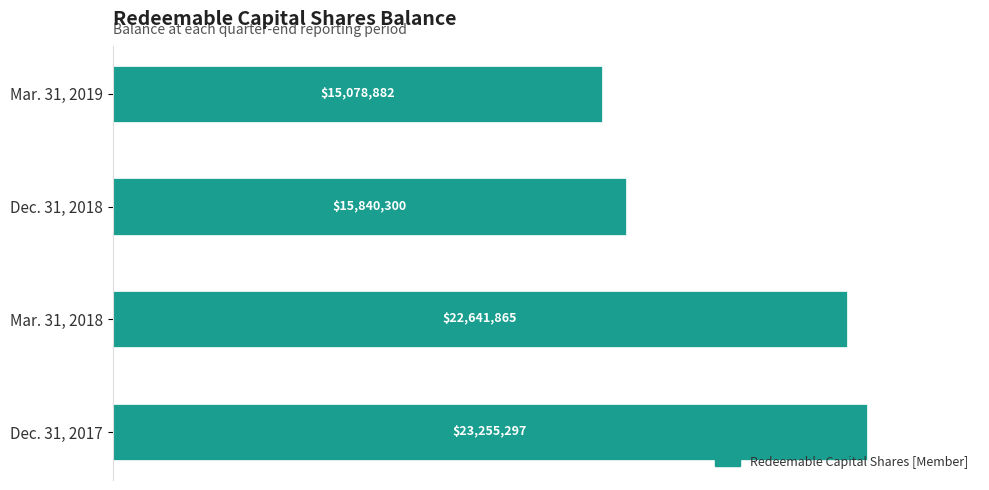

Does the chart contain any negative values?

No